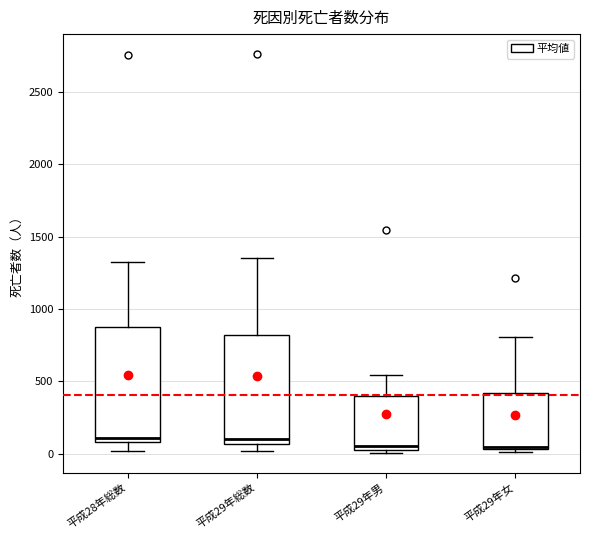

Reading left to right, transcribe this box plot: for each box, give where its median line is, the range the box spans, and where its two whiskers end, as read against the y-axis. The values are not printed on the chart, so give them approximately, as read against the axis.

平成28年総数: median 100 (just above the box's lower edge), box 100 to 850, whiskers 0 to 1350
平成29年総数: median 100, box 50 to 800, whiskers 0 to 1350
平成29年男: median 50 (just above the box's lower edge), box 50 to 400, whiskers 0 to 550
平成29年女: median 50 (just above the box's lower edge), box 50 to 400, whiskers 0 to 800